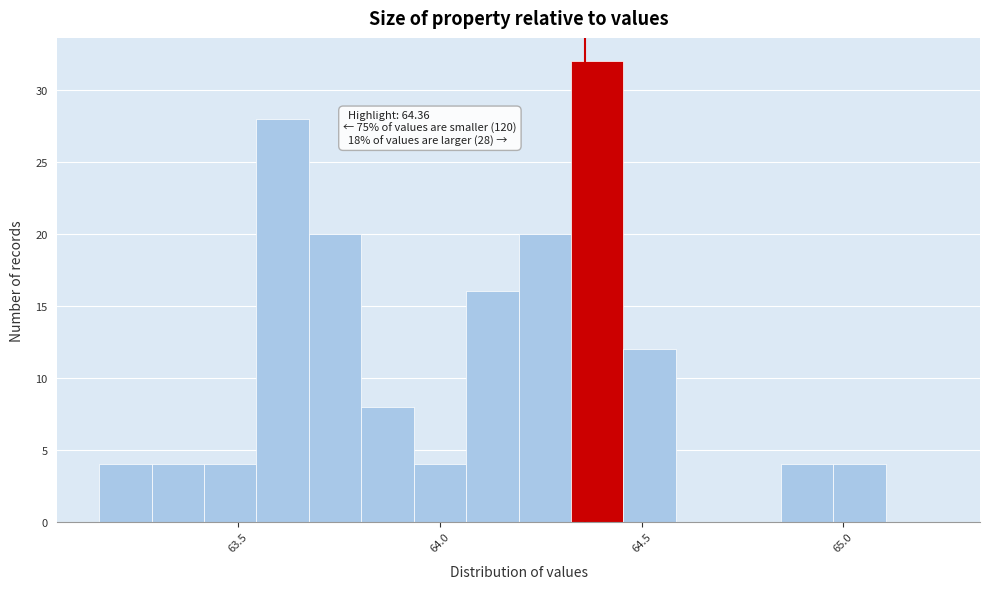

Around what value on the x-axis is the tallest bar? Give the approximate position of its centre, as read against the axis.

64.40